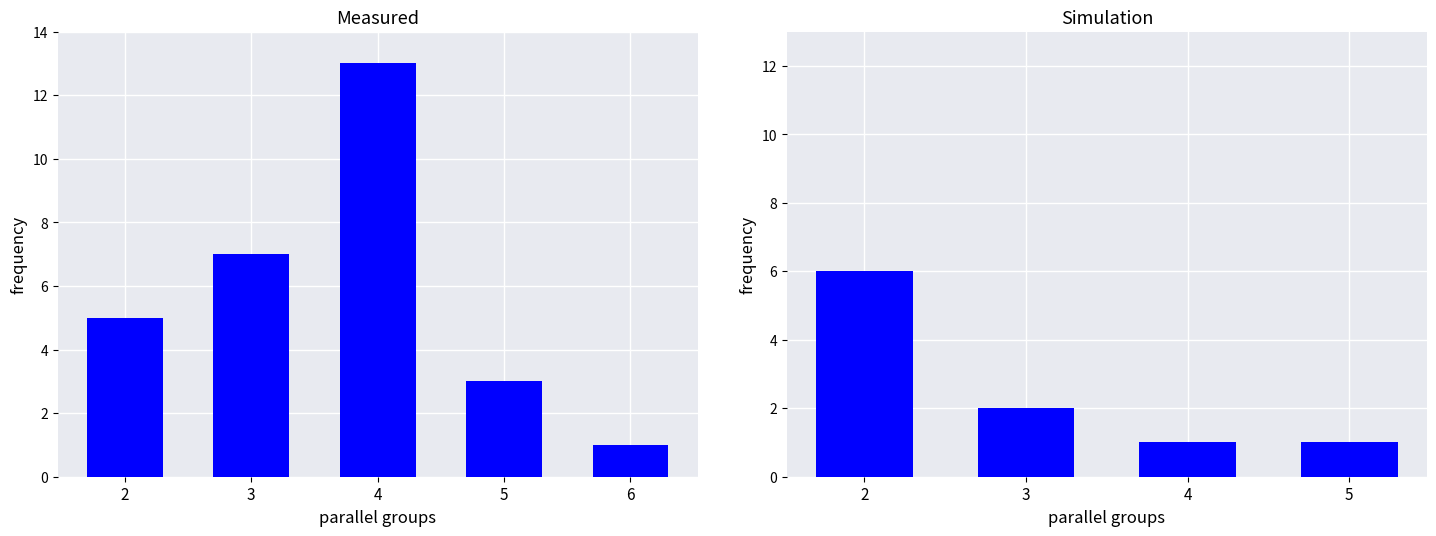

At which category does the chart reach its minimum across all series?

4